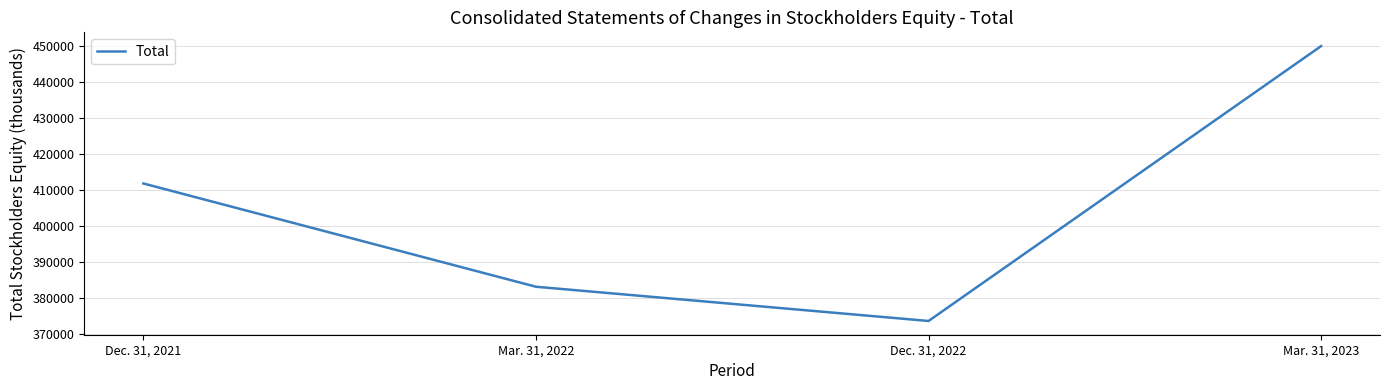

What is the sum of the values at Dec. 31, 2022 and Mar. 31, 2022?

756787